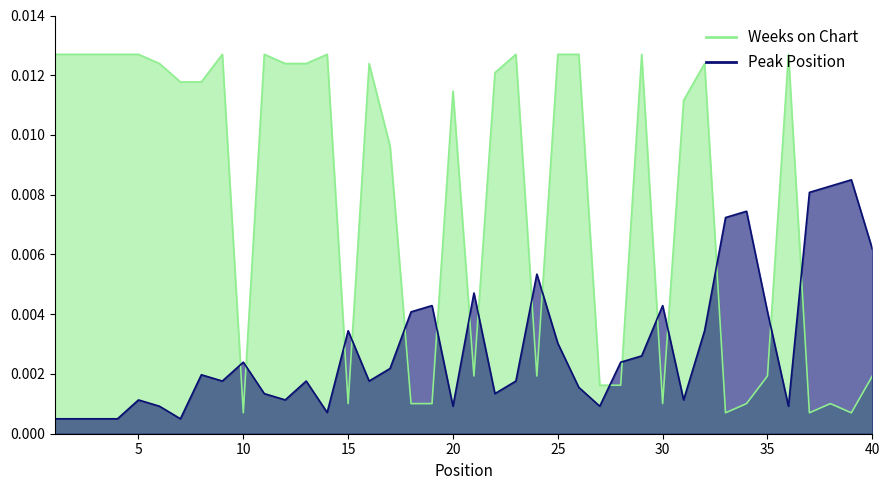

How many lines are shown in the chart?

2